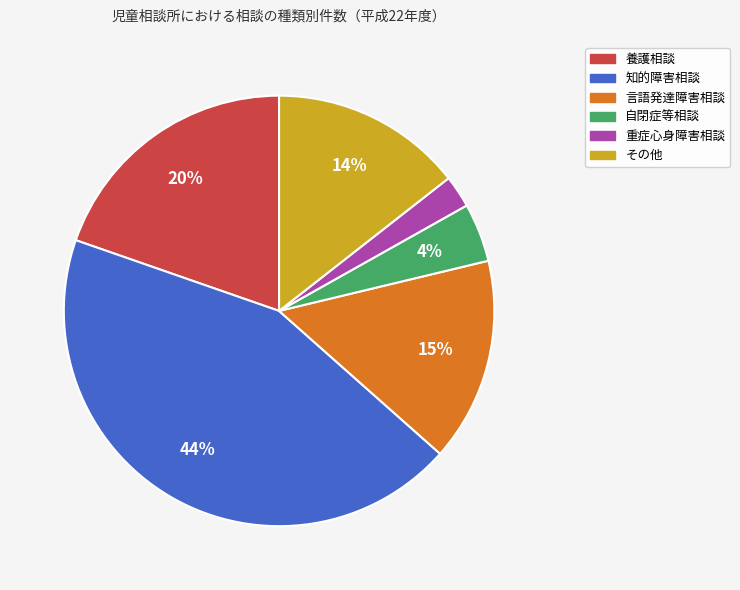

How many slices are in this pie chart?

6